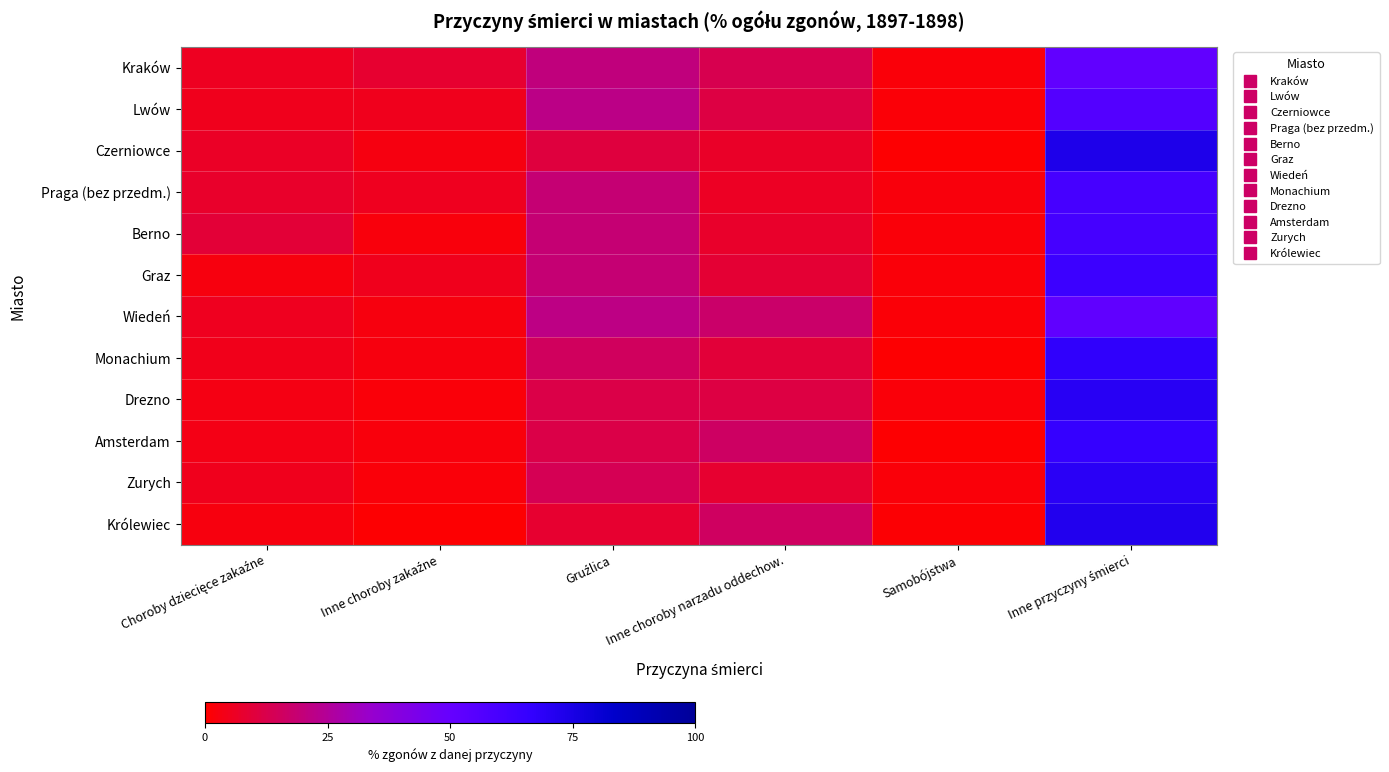

At how many categories does at least one series exceed 1?

6